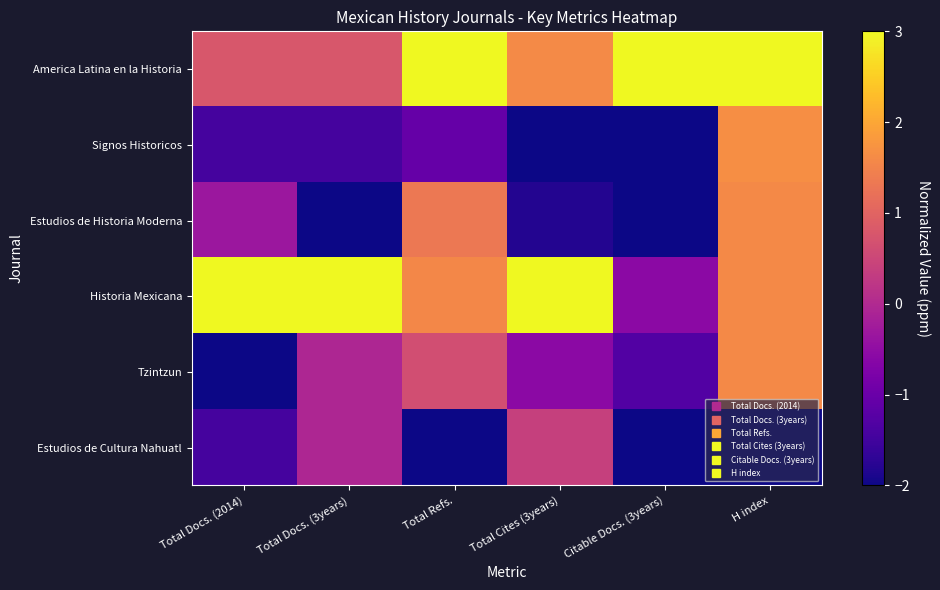

What is the difference between the highest and lowest values at Total Cites (3years)?

5.0